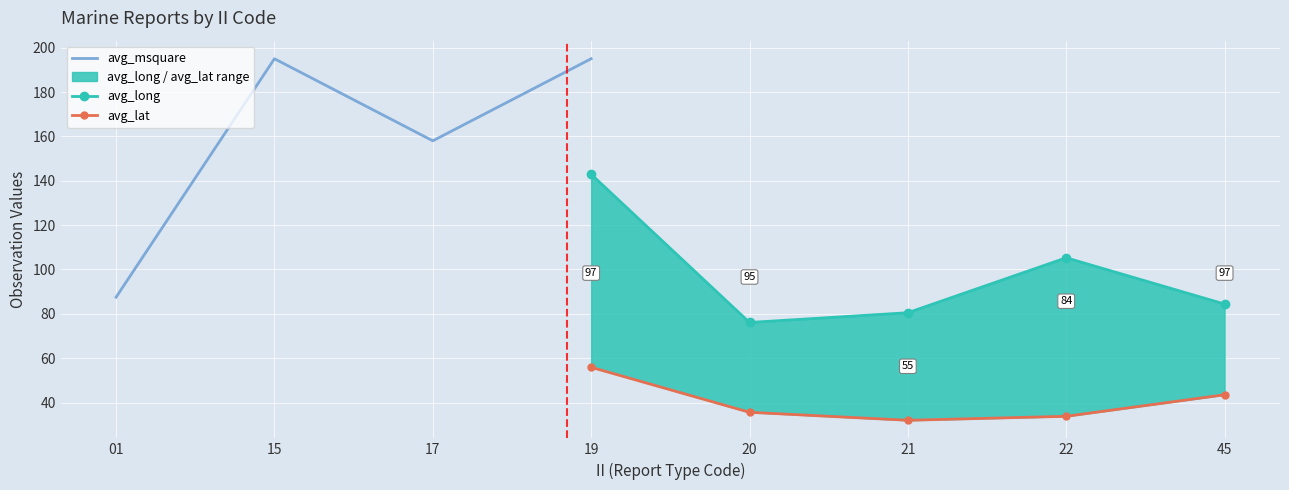

Which series has the largest range (max minus min)?

avg_msquare